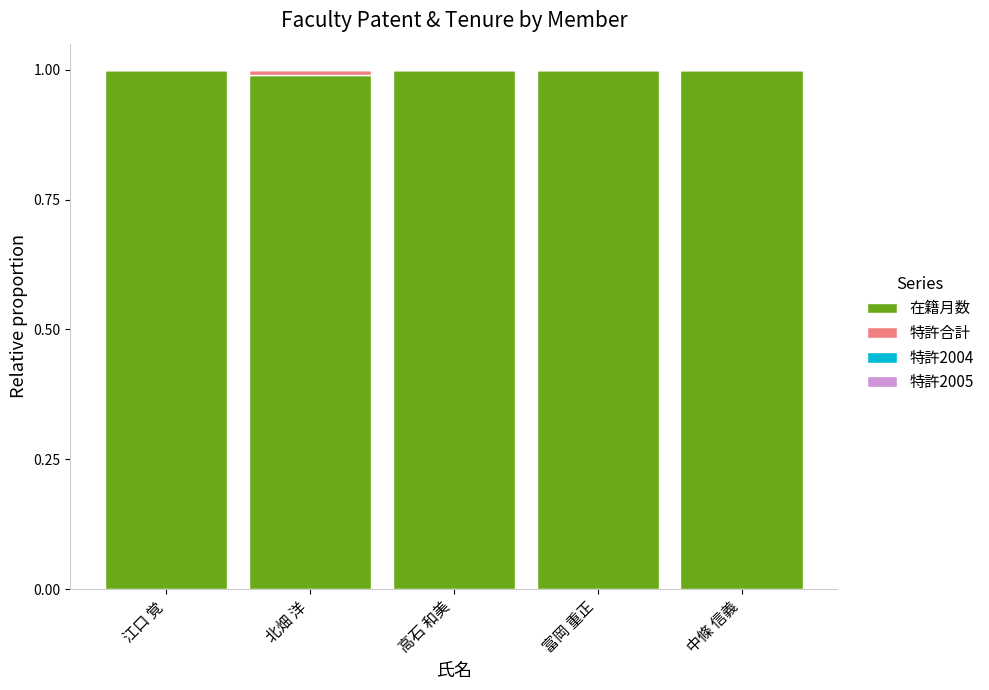

What is the sum of the 在籍月数 values at 中條 信義 and 江口 覚?

2.0